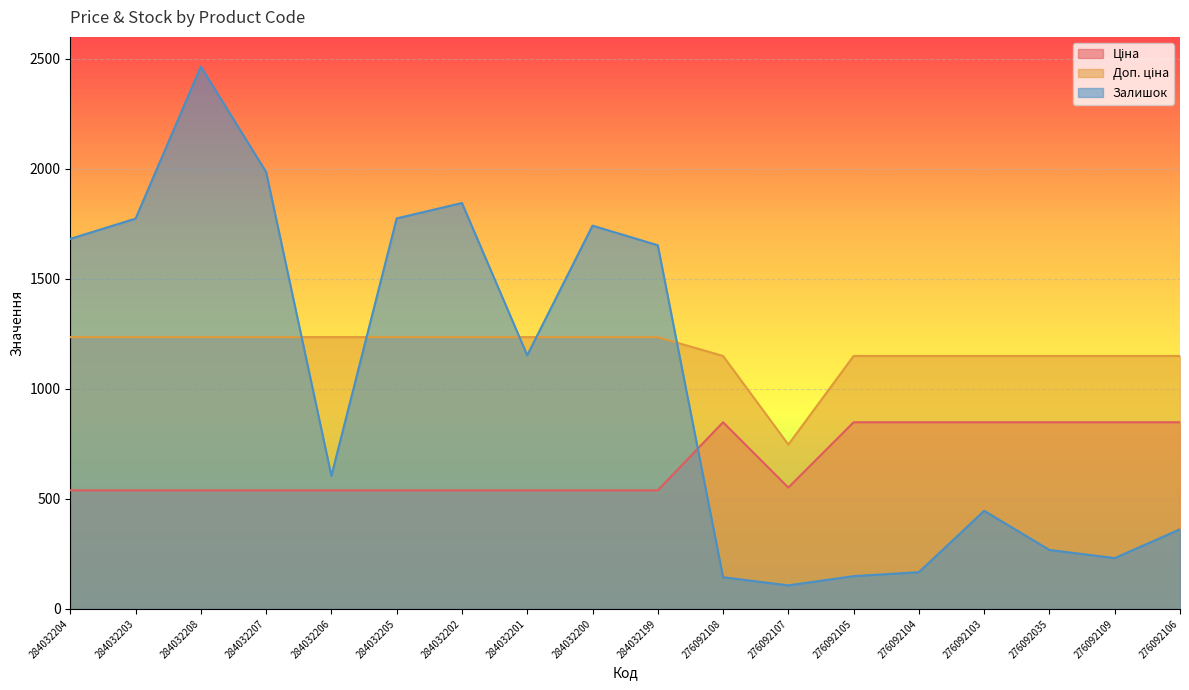

What is the sum of all Доп. ціна values?

21149.0